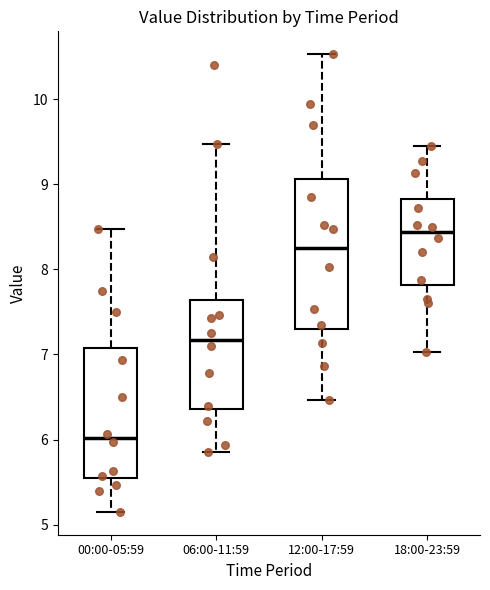

Reading left to right, transcribe this box plot: for each box, give where its median line is, the range the box spans, and where its two whiskers end, as read against the y-axis. The values are not printed on the chart, so give them approximately, as read against the axis.

00:00-05:59: median 6.0, box 5.5 to 7.1, whiskers 5.2 to 8.5
06:00-11:59: median 7.2, box 6.4 to 7.6, whiskers 5.9 to 9.5
12:00-17:59: median 8.3, box 7.3 to 9.1, whiskers 6.5 to 10.5
18:00-23:59: median 8.4, box 7.8 to 8.8, whiskers 7.0 to 9.5